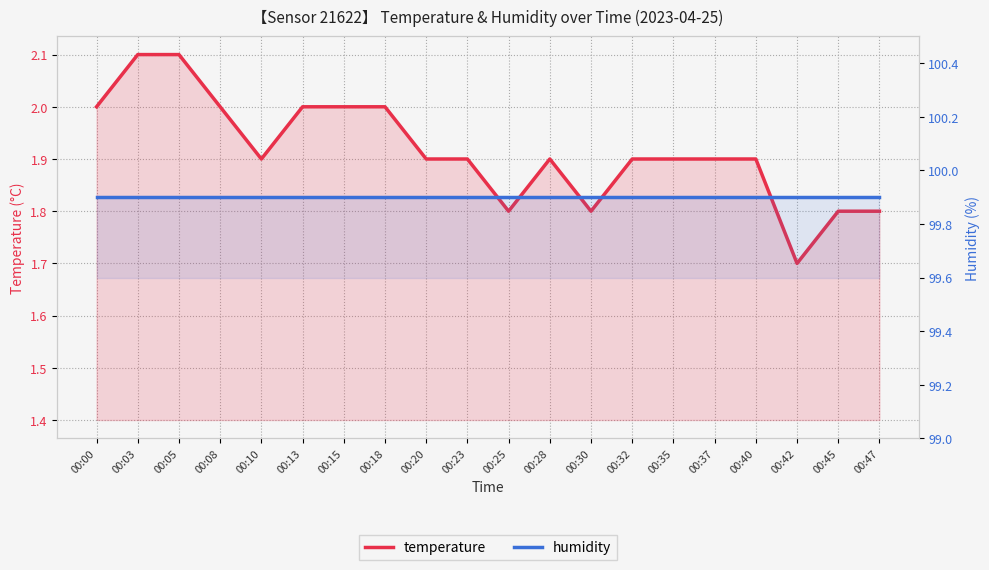

Reading left to right, what are all the values shown in this chart?

temperature: 2.0	2.1	2.1	2.0	1.9	2.0	2.0	2.0	1.9	1.9	1.8	1.9	1.8	1.9	1.9	1.9	1.9	1.7	1.8	1.8
humidity: 99.9	99.9	99.9	99.9	99.9	99.9	99.9	99.9	99.9	99.9	99.9	99.9	99.9	99.9	99.9	99.9	99.9	99.9	99.9	99.9